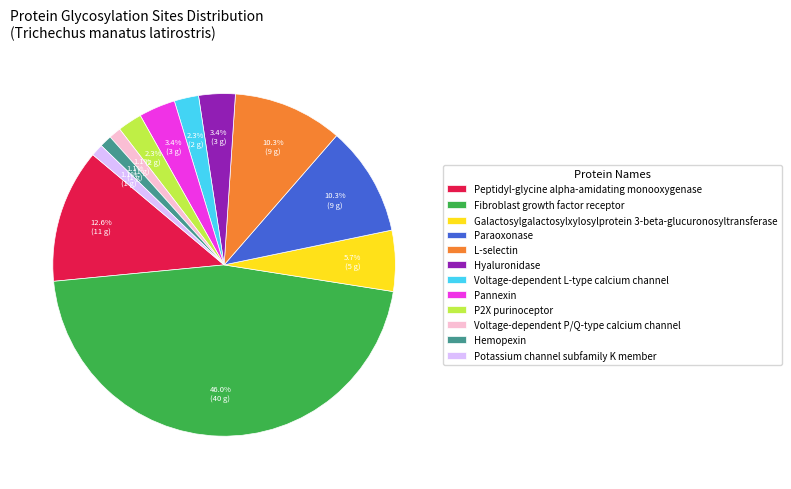

To the nearest percent, what percentage of the pie is Voltage-dependent P/Q-type calcium channel?

1%